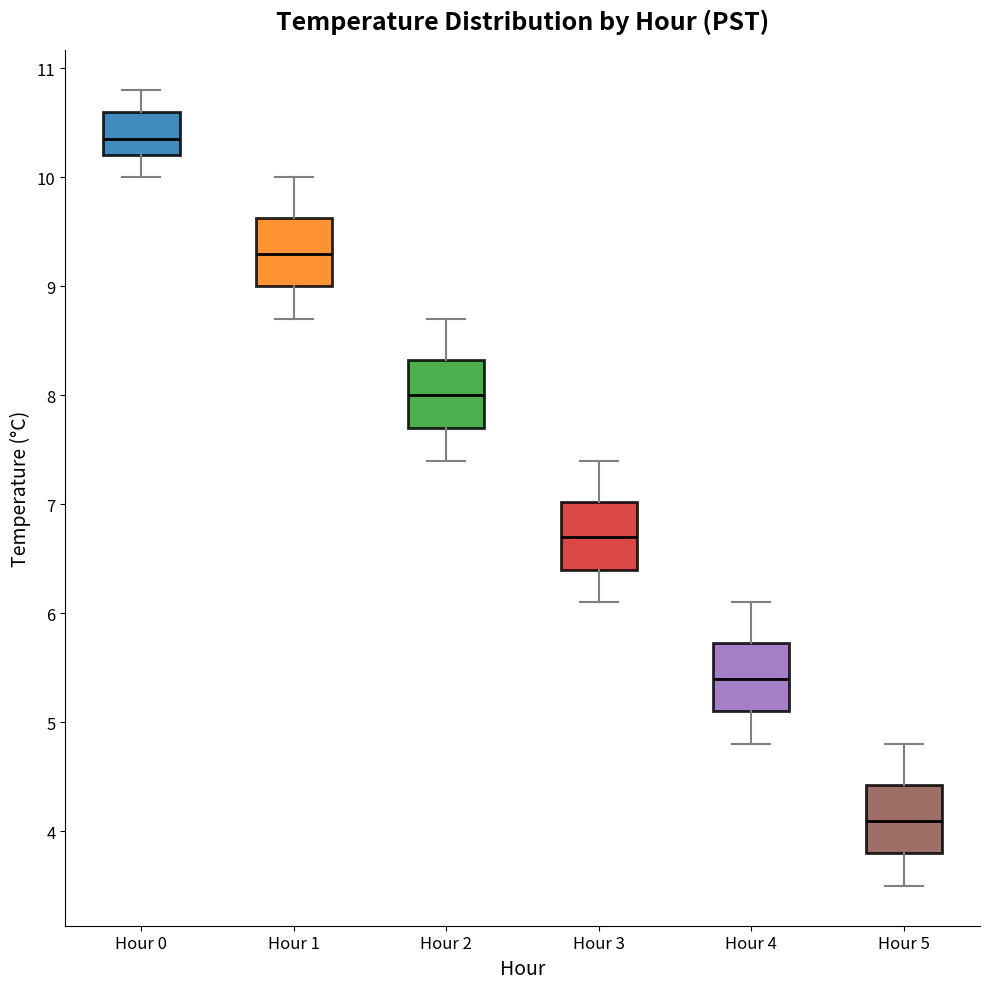

Where does the upper whisker of the box for Hour 0 end on the y-axis? The values are not printed on the chart, so give them approximately, as read against the axis.

10.8